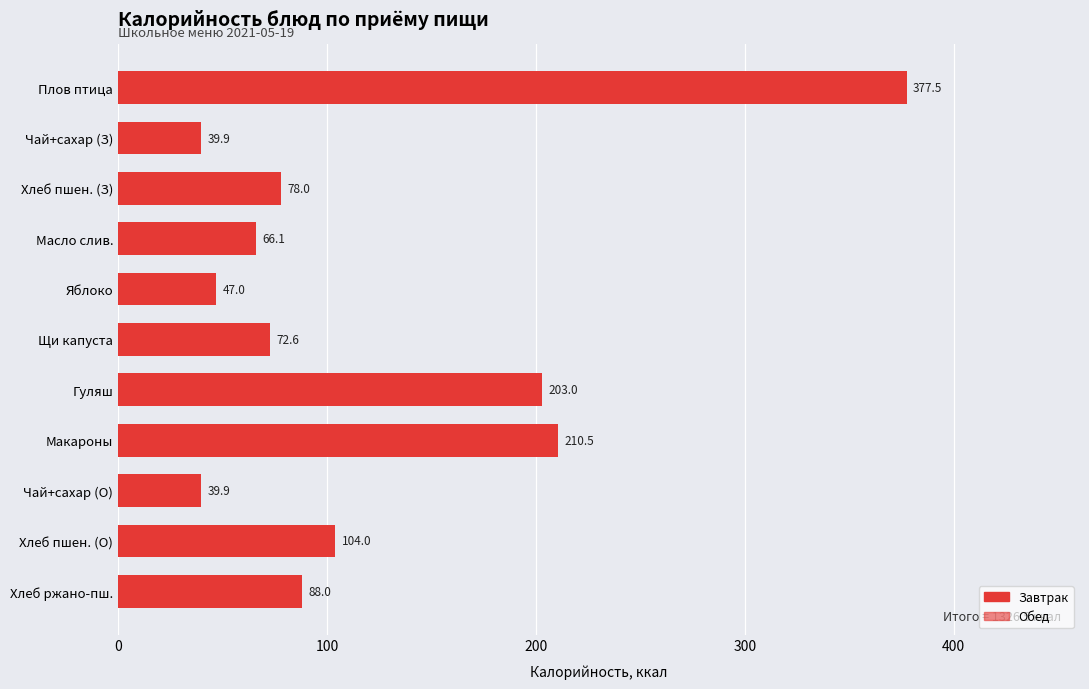

What position from the top is Яблоко?

5